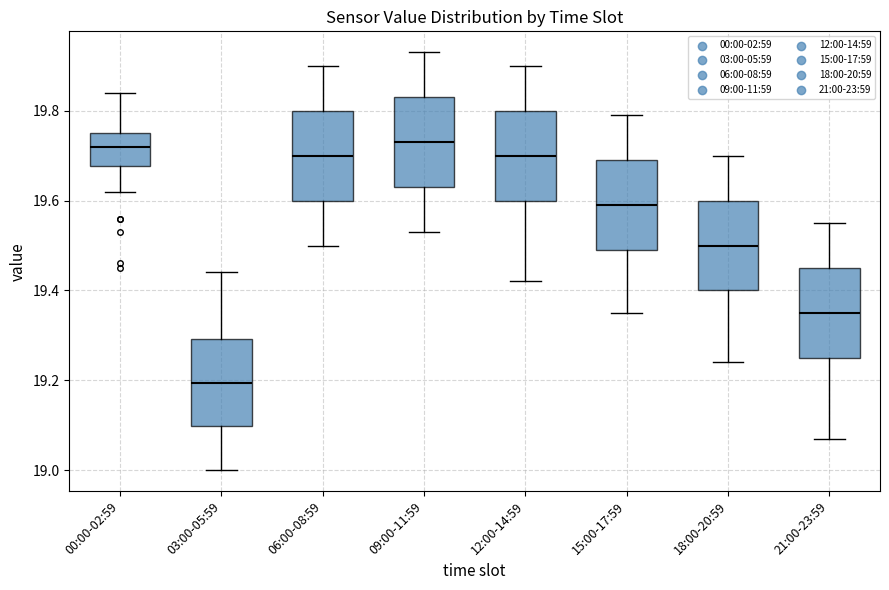

Where is the upper edge of the box for 09:00-11:59 on the y-axis? The values are not printed on the chart, so give them approximately, as read against the axis.

19.84